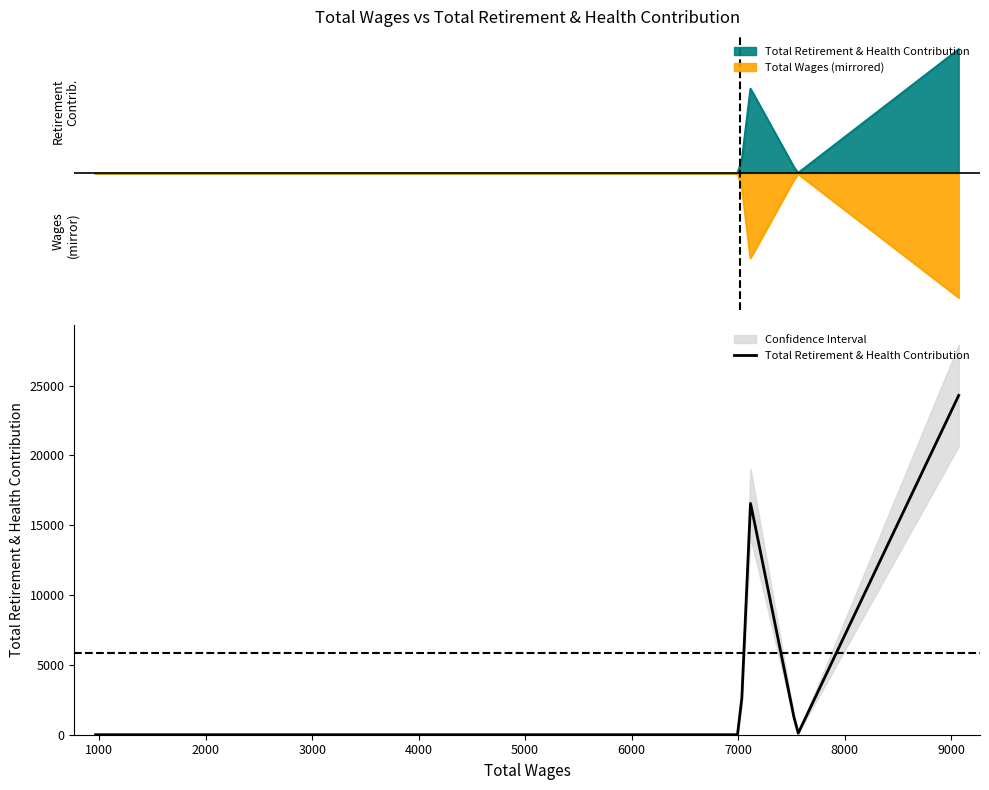

True or false: the data shows 0 at 7020.

True